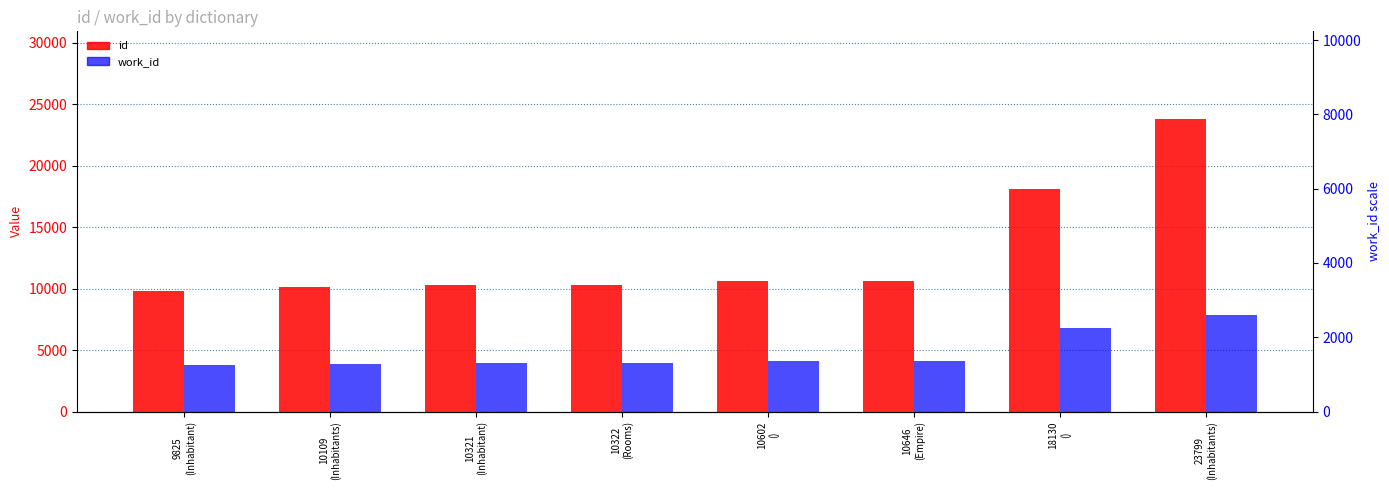

What is the minimum value shown in the chart?

3816